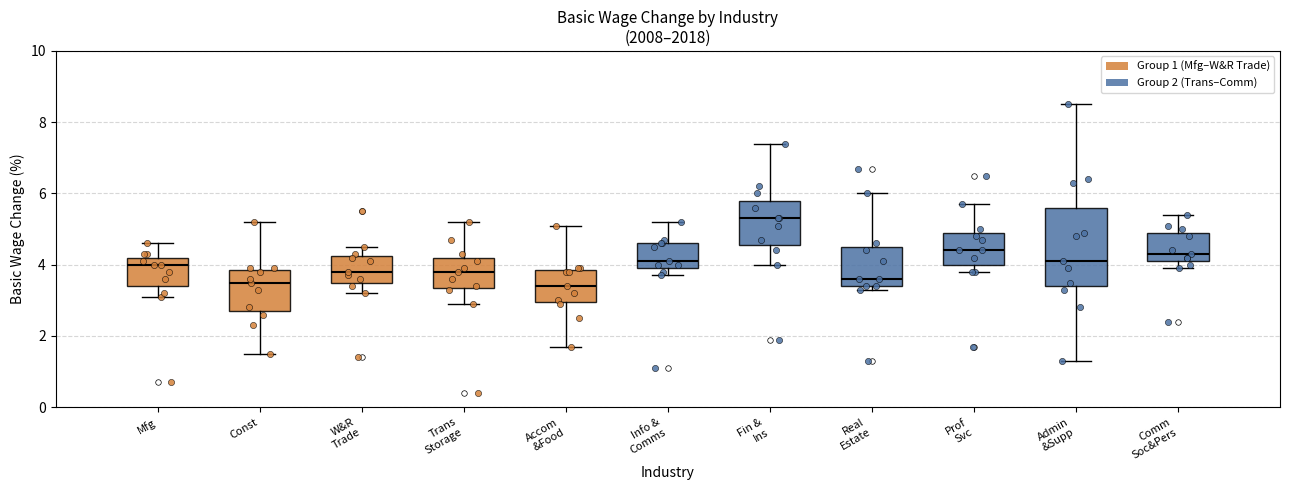

Which box has the highest median line?

Fin & Ins